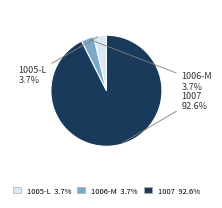

To the nearest percent, what is the difference between the 1006-M and 1007 slice percentages?

89%